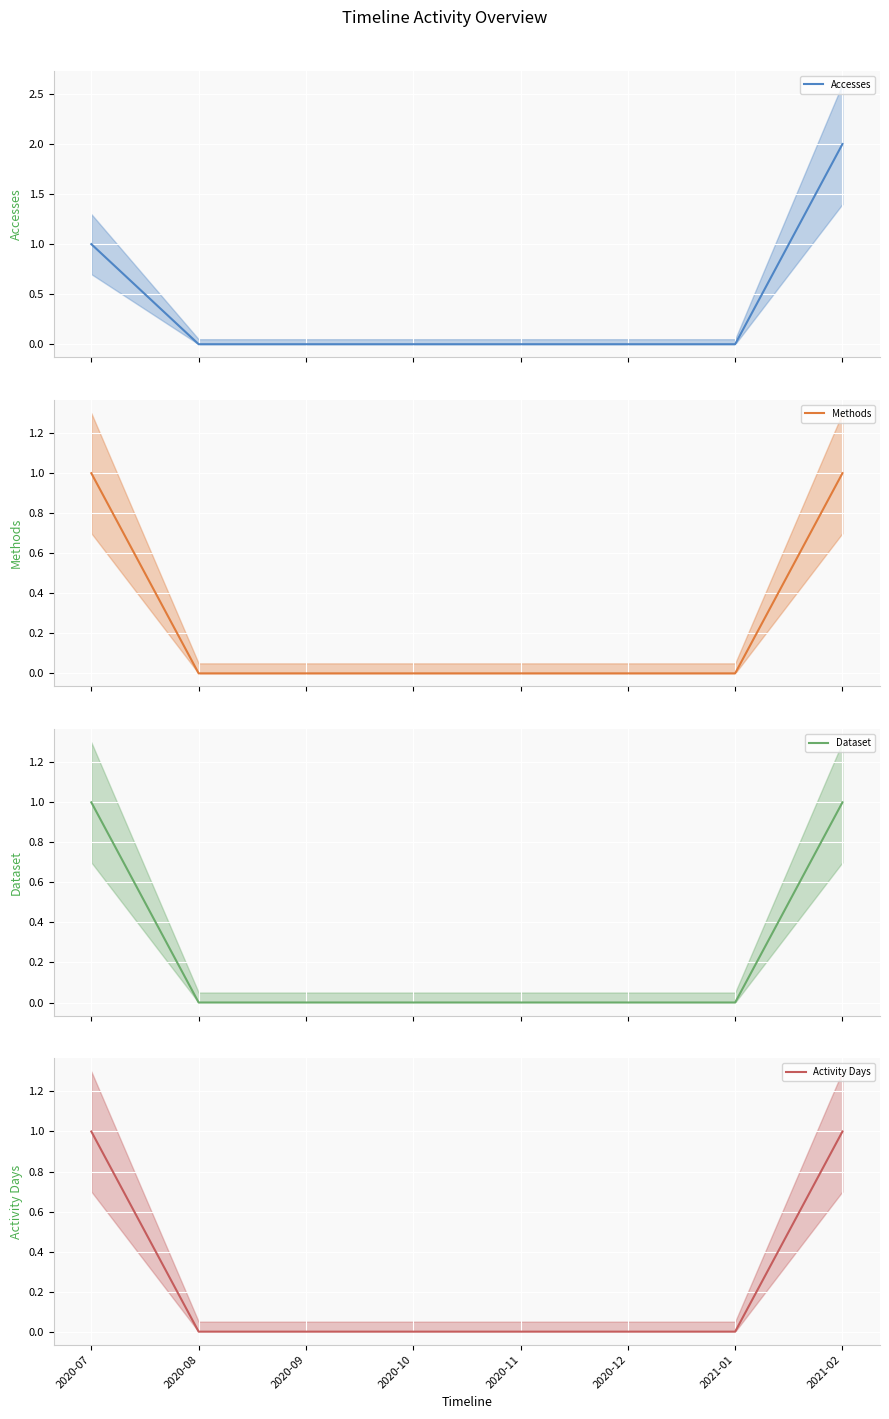

Between 2021-01 and 2020-11, which is larger?

2021-01